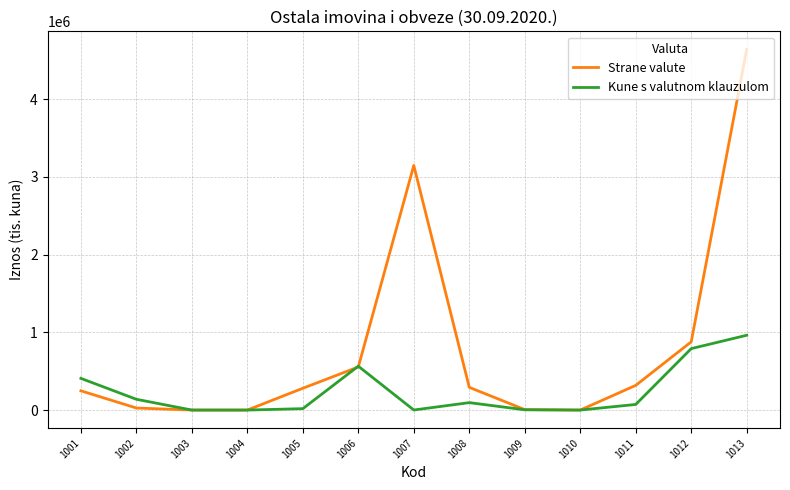

Which series has the widest spread of values?

Strane valute